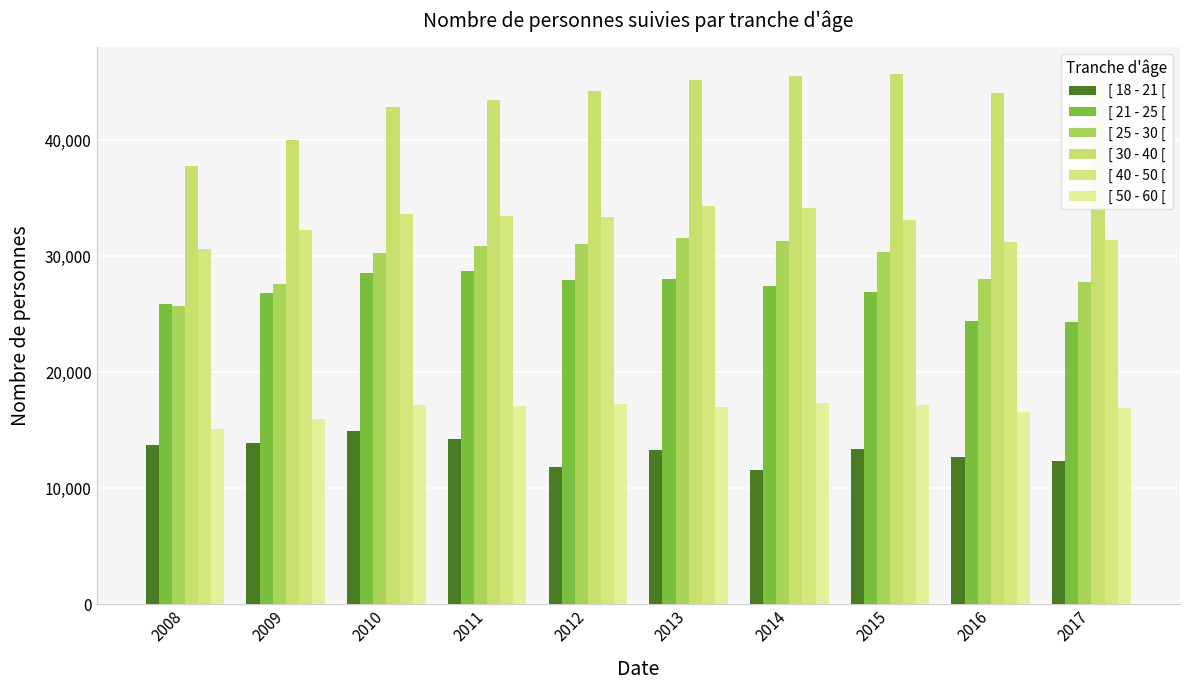

True or false: [ 40 - 50 [ has a value of 30679 at 2008.

True